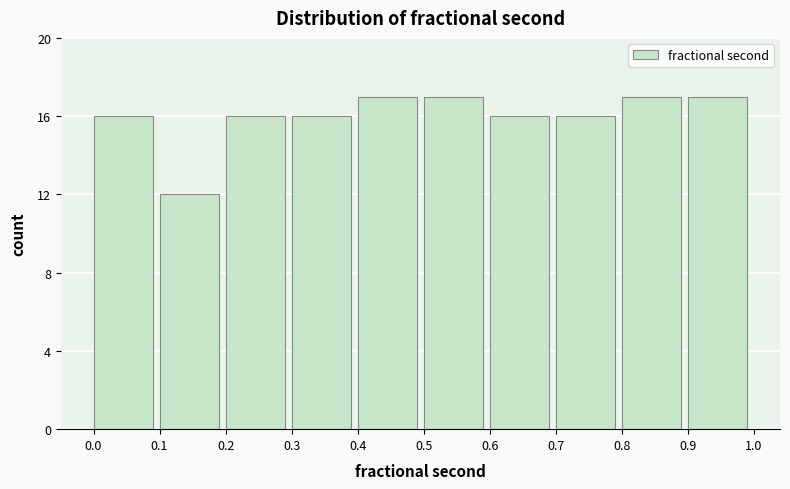

How tall is the bar that spans 0.2 to 0.3 on the x-axis? The values are not printed on the chart, so give them approximately, as read against the axis.

16